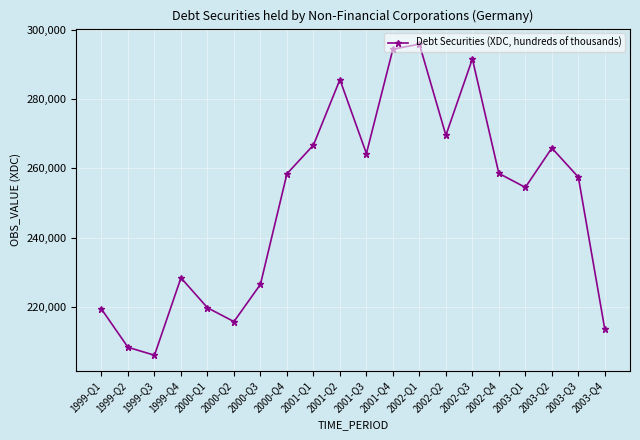

True or false: the data has more than 1 interior local peaks.

True